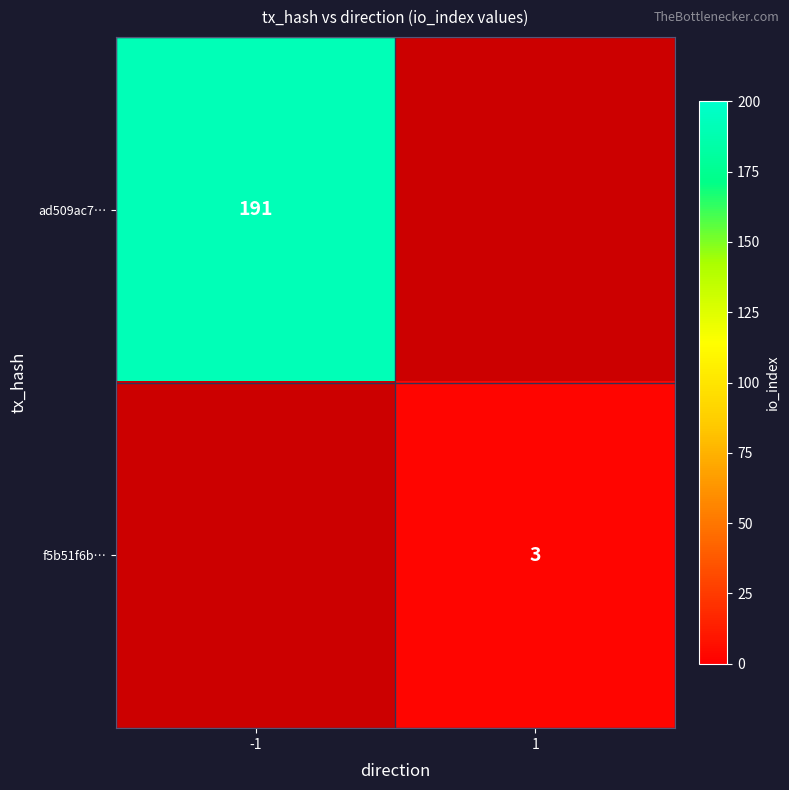

What is the maximum value shown in the chart?

191